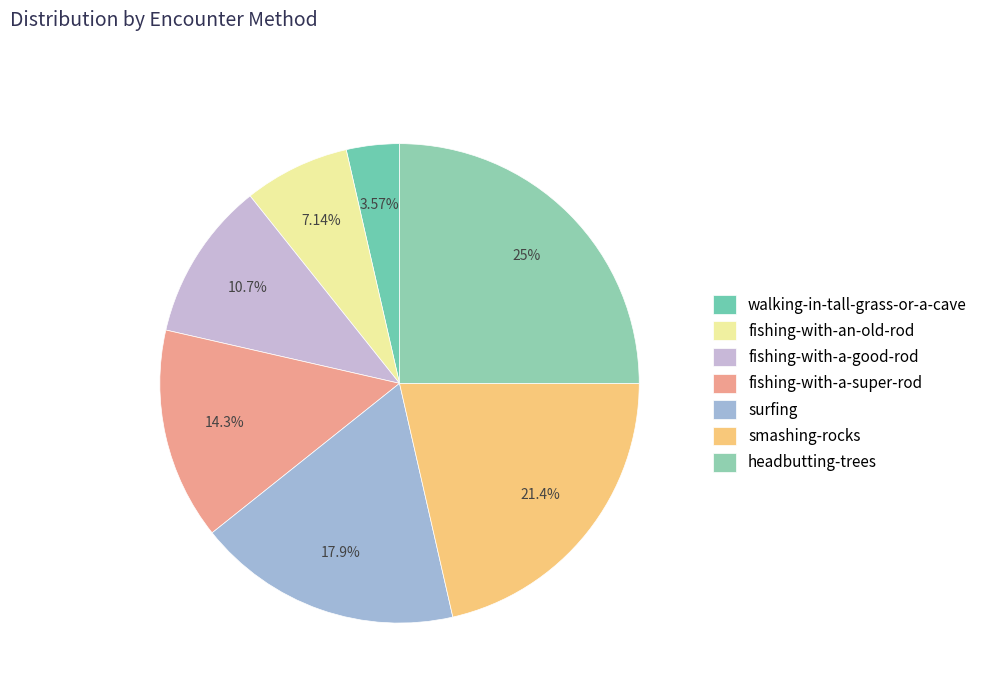

Count the number of slices in the pie.

7